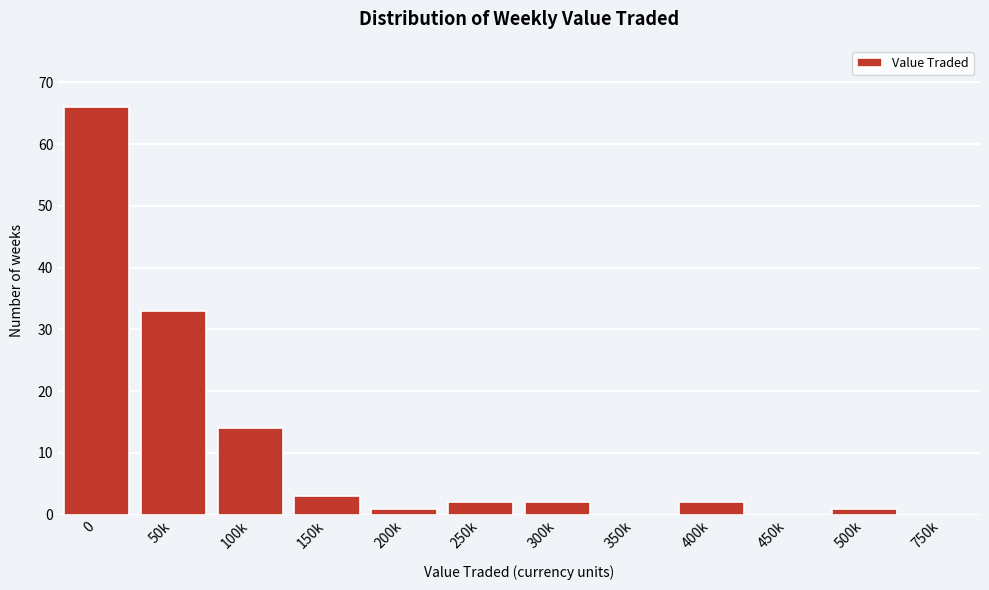

Reading right to left, what are all the values shown in this chart?

750k=0	500k=1	450k=0	400k=2	350k=0	300k=2	250k=2	200k=1	150k=3	100k=14	50k=33	0=66